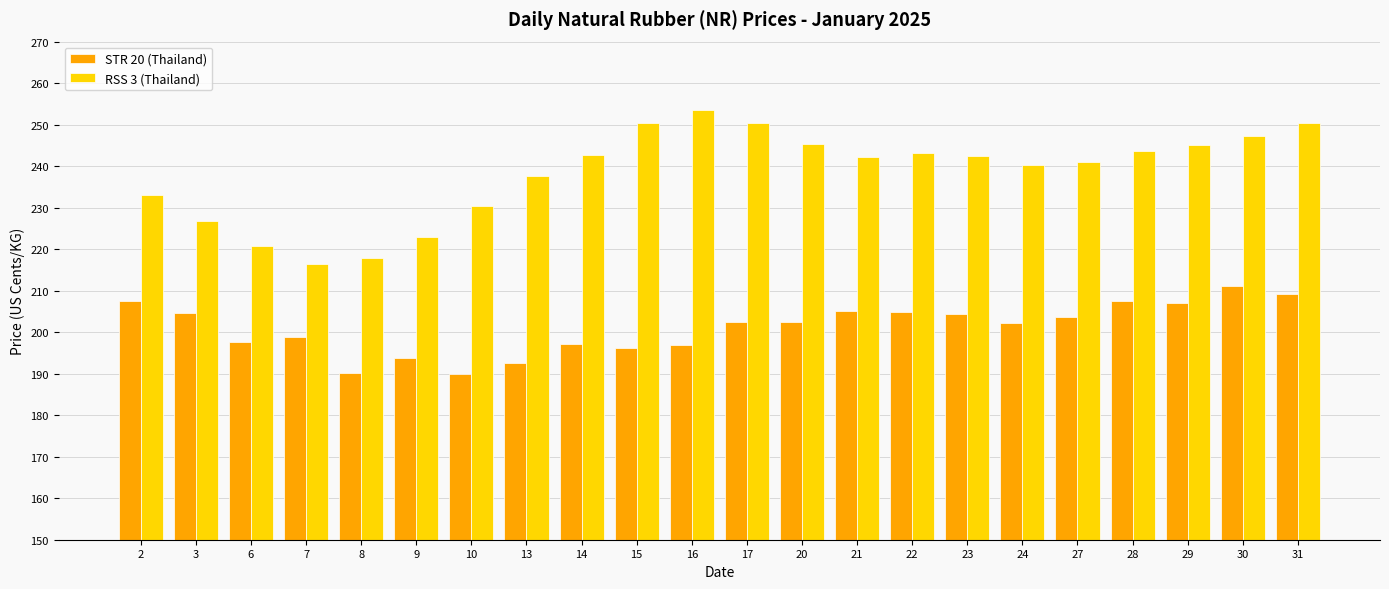

True or false: RSS 3 (Thailand) has a value of 439.5 at 30.

False